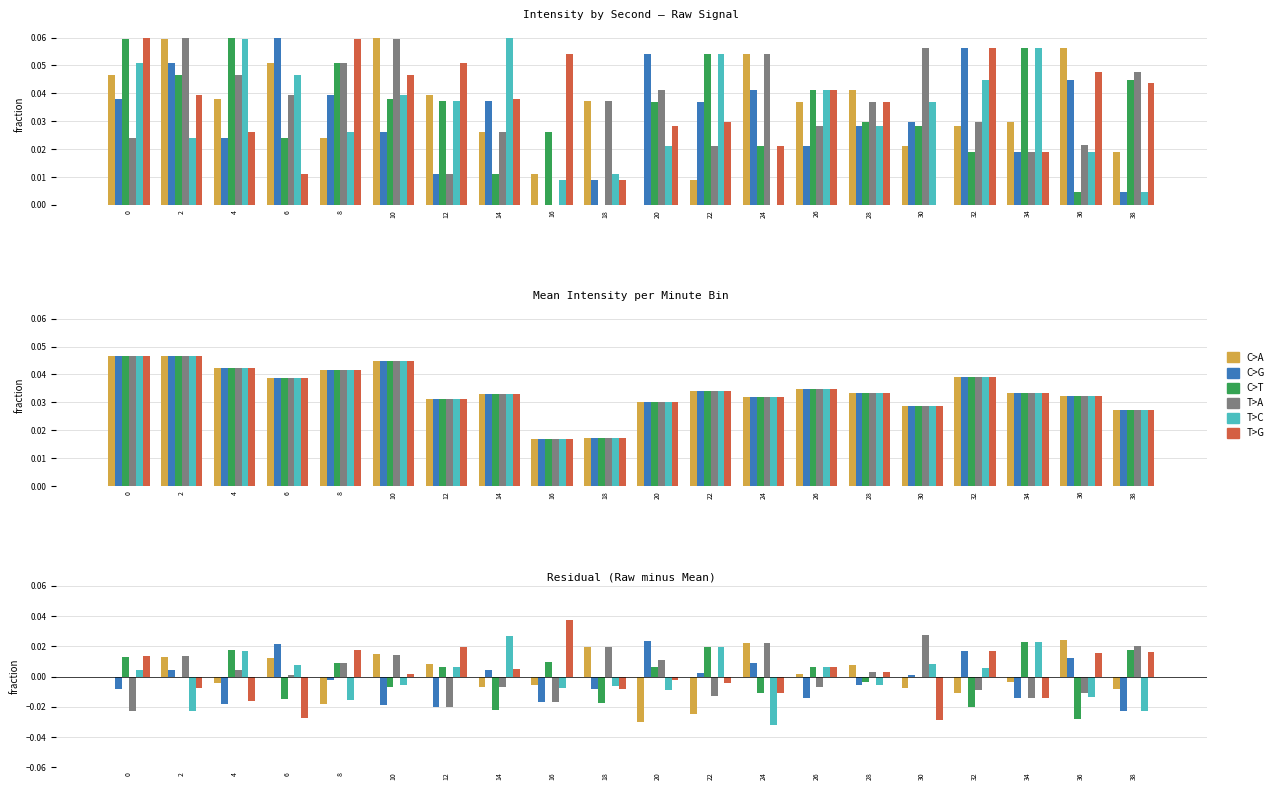

How many categories are shown in the chart?

20